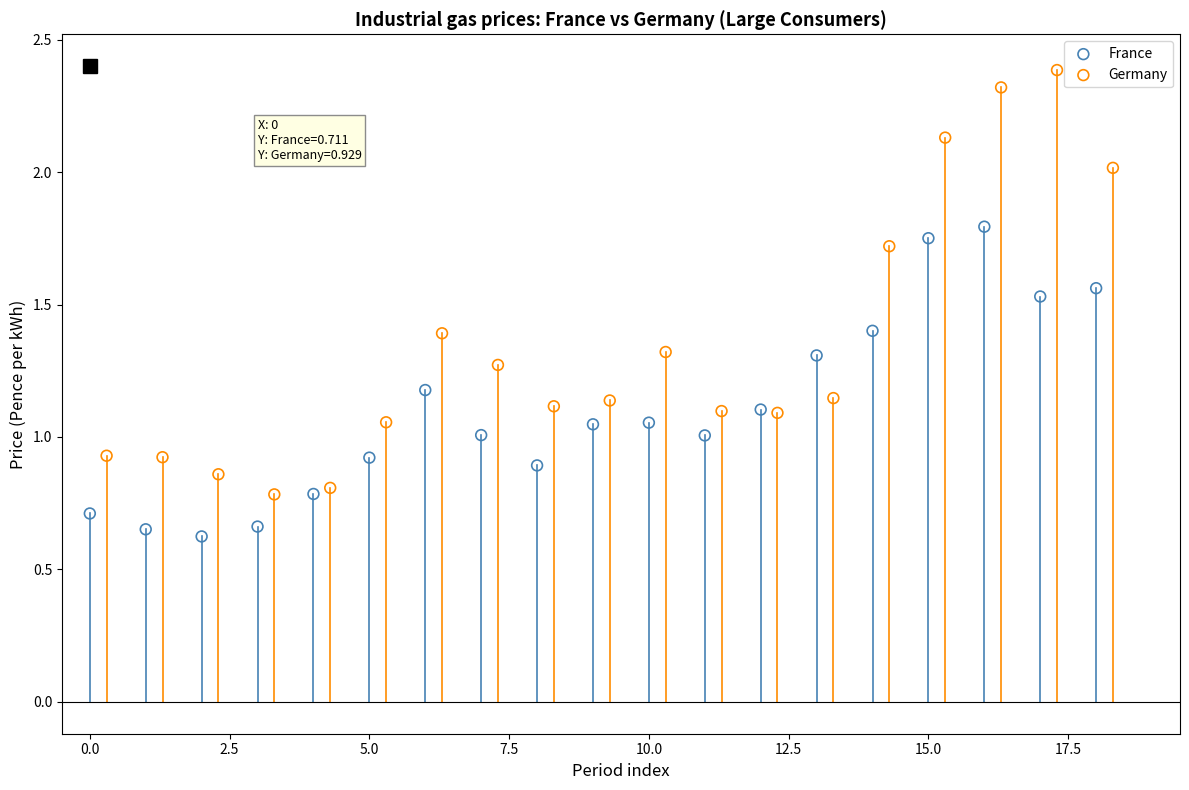

Which series contains the highest Y value?

Germany